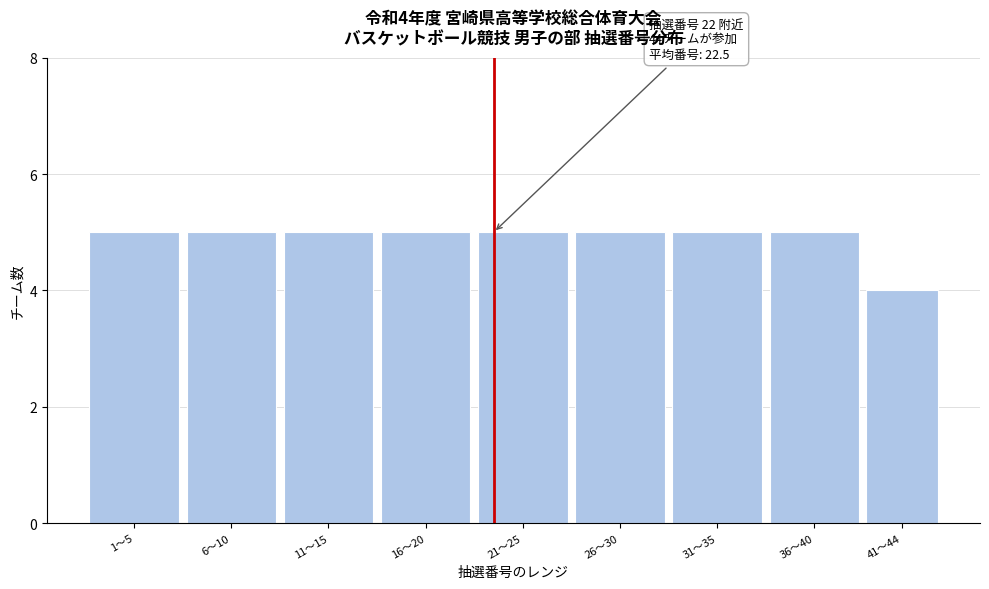

Reading right to left, list all the values displayed in this chart.

4	5	5	5	5	5	5	5	5